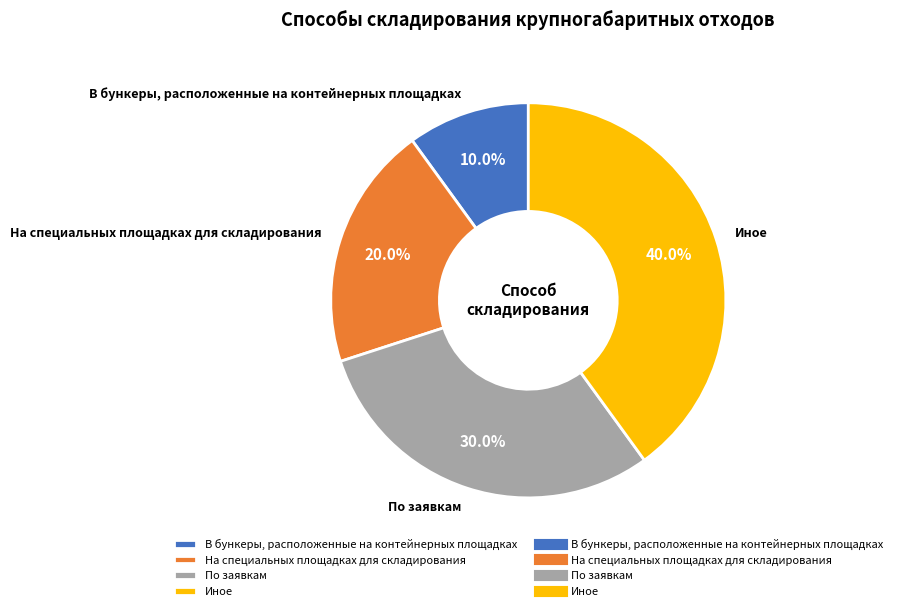

To the nearest percent, what is the average slice percentage?

25%